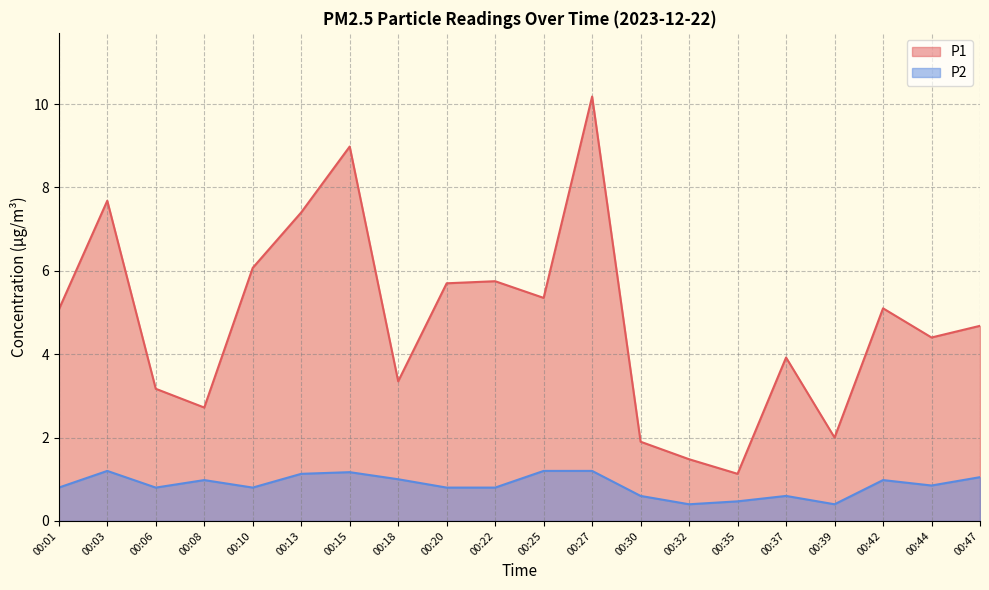

Between 00:22 and 00:08, which is larger?

00:22